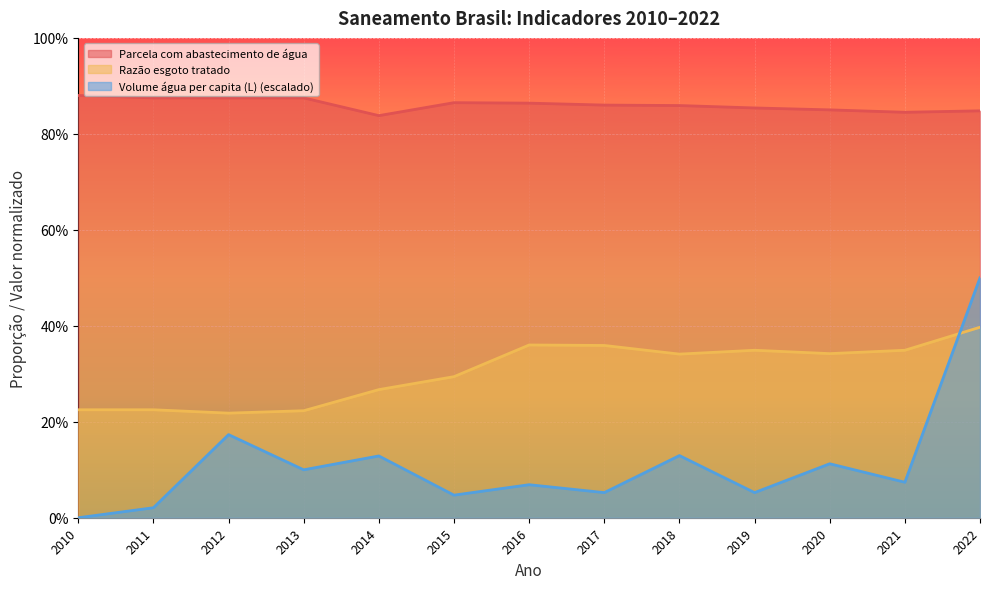

At 2014, list the series in order from smallest to largest.

Volume água per capita (L) (escalado), Razão esgoto tratado, Parcela com abastecimento de água